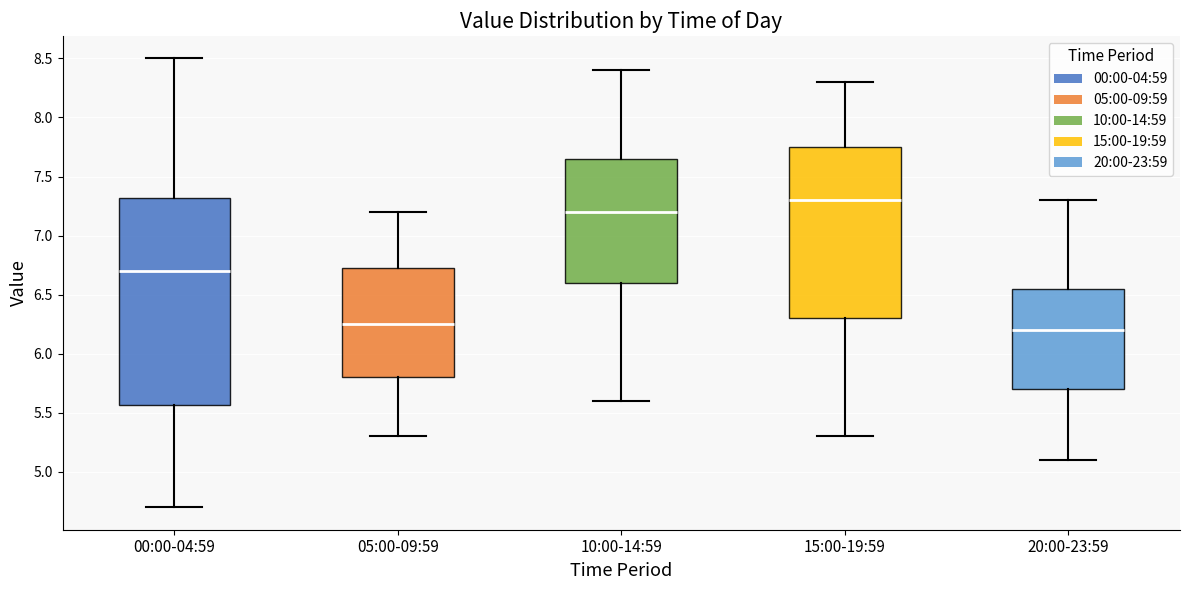

Where does the upper whisker of the box for 15:00-19:59 end on the y-axis? The values are not printed on the chart, so give them approximately, as read against the axis.

8.30